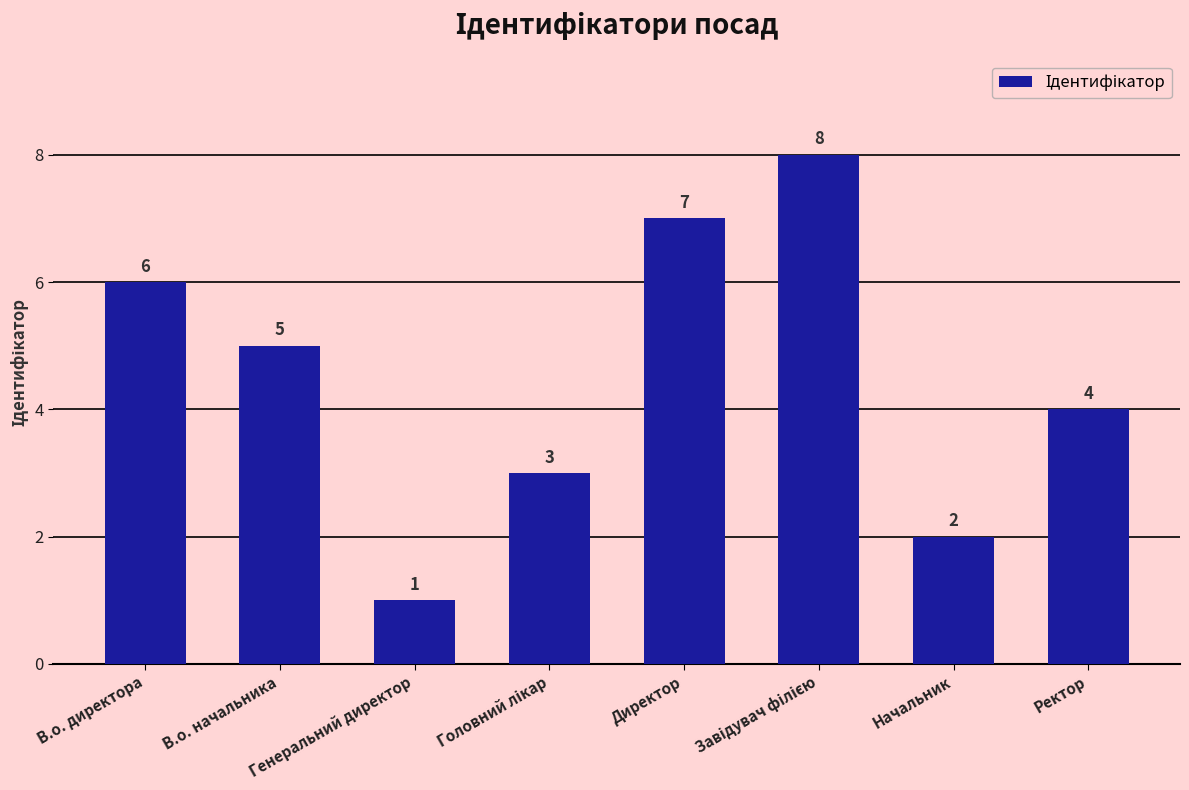

How many bars are there in total?

8